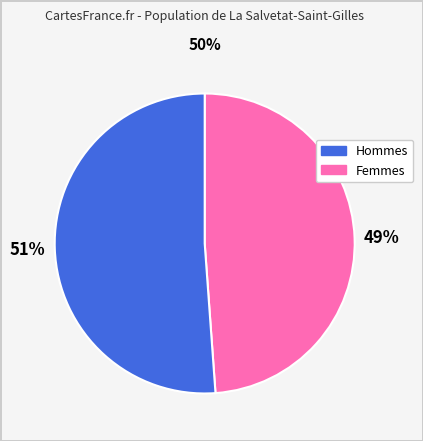

Count the number of slices in the pie.

2